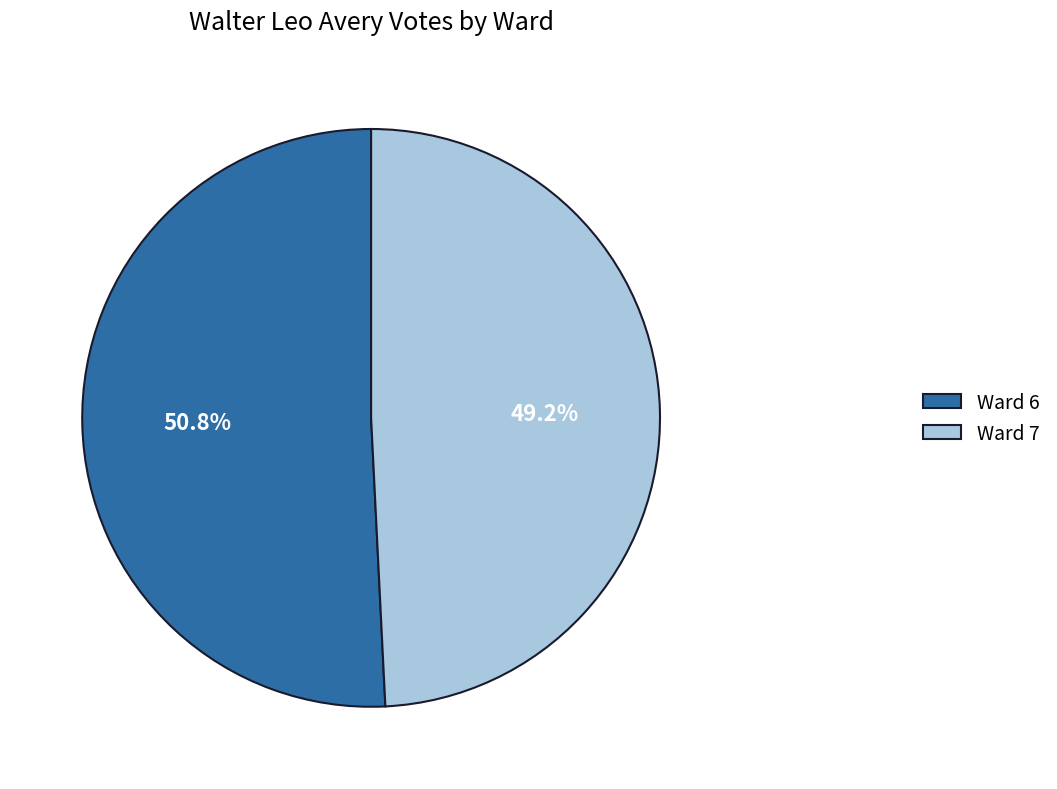

To the nearest percent, what portion does Ward 7 represent?

49%